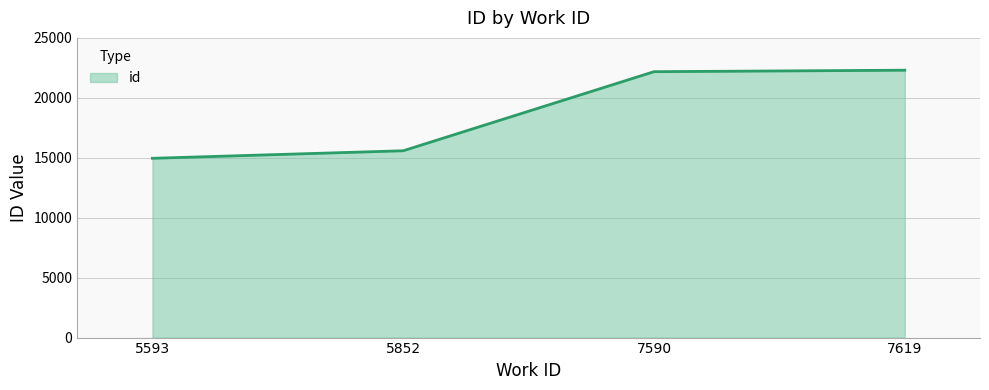

What is the change in value from 5852 to 7619?

+6720